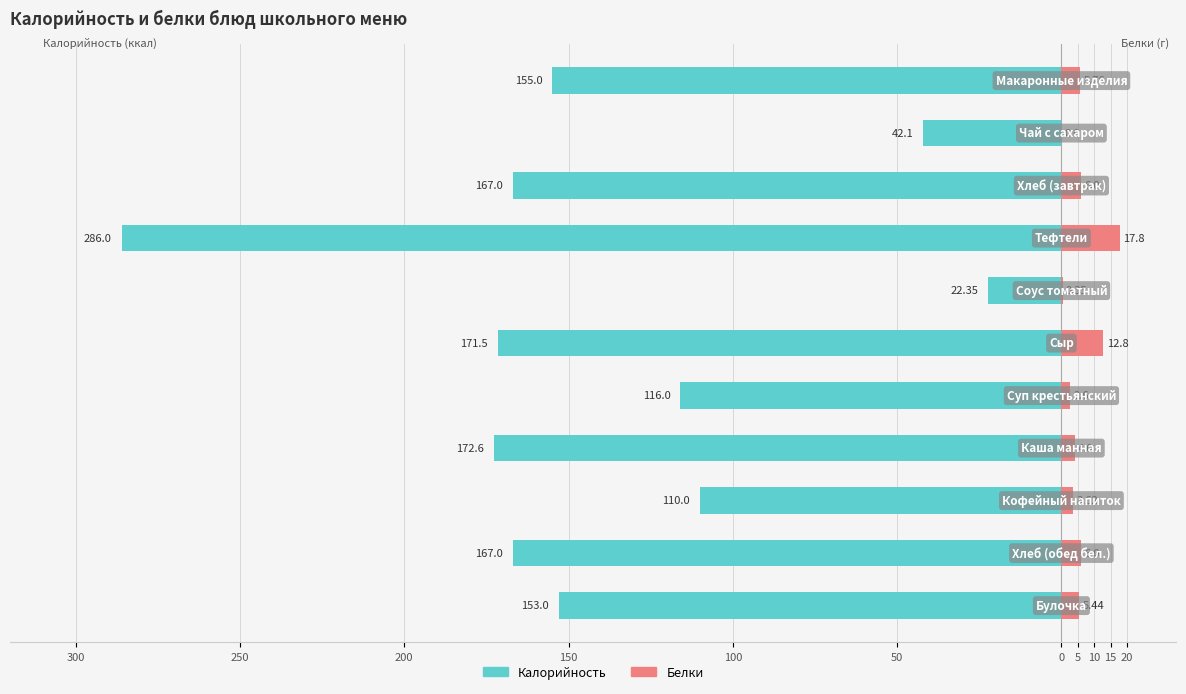

What is the approximate value of Белки at 0?

2.6